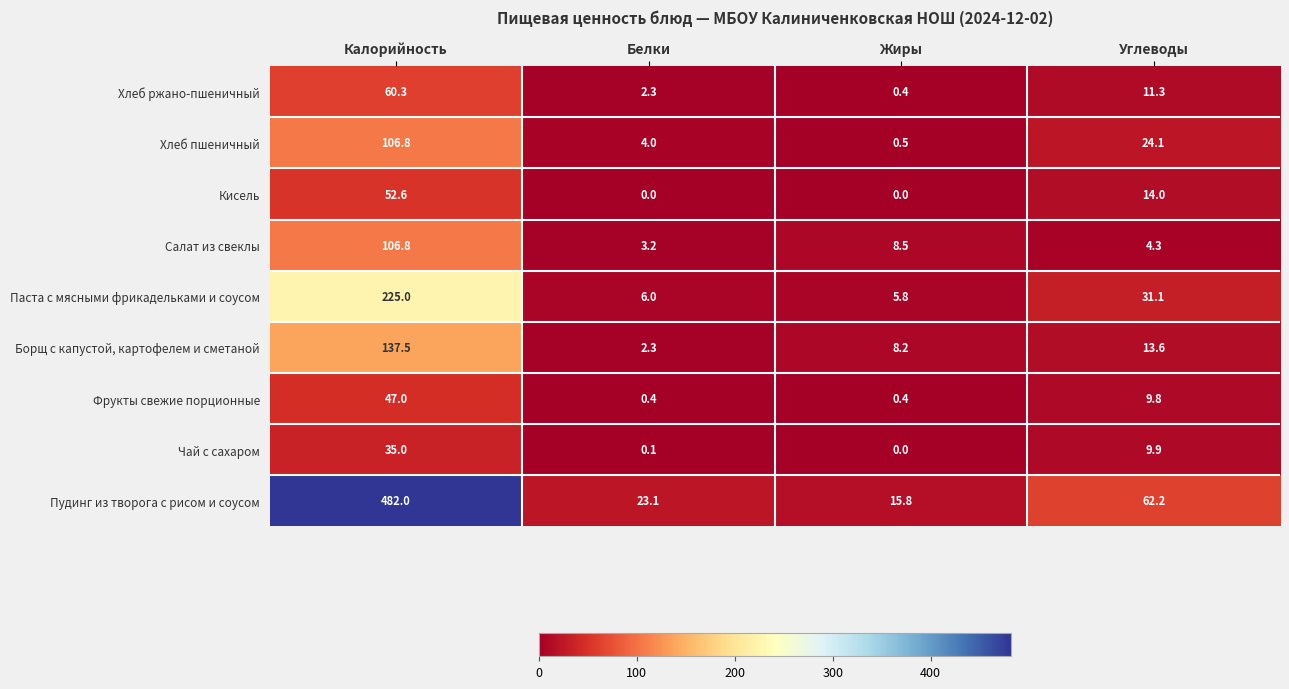

List the labels in order of Борщ с капустой, картофелем и сметаной value, largest first.

Калорийность, Углеводы, Жиры, Белки